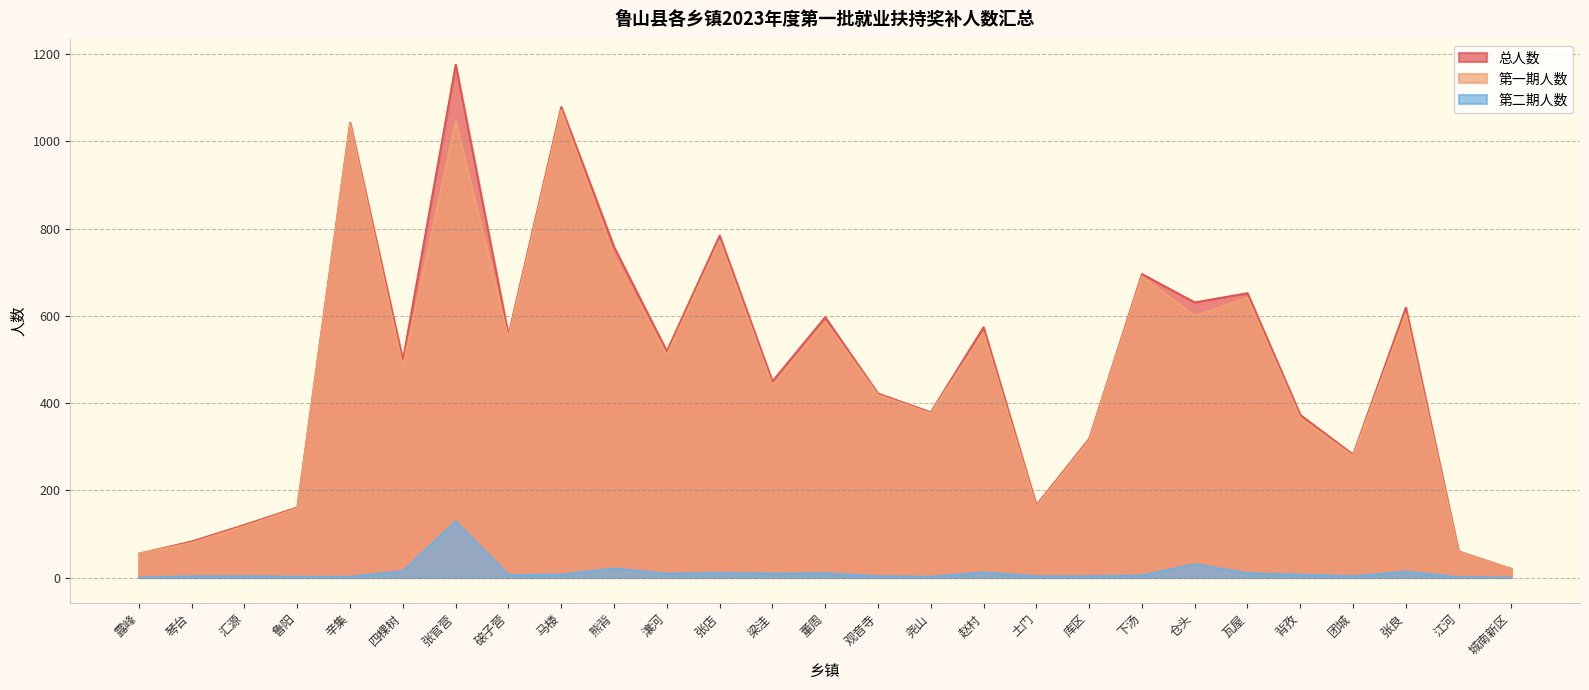

Where is the first local maximum for 总人数?

辛集